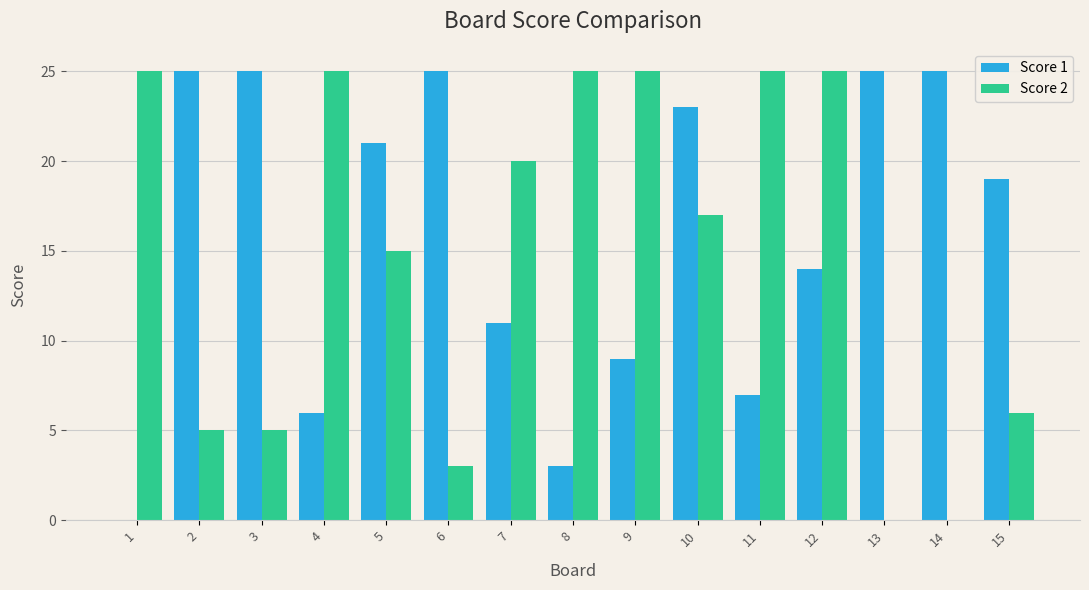

What is the maximum value shown in the chart?

25